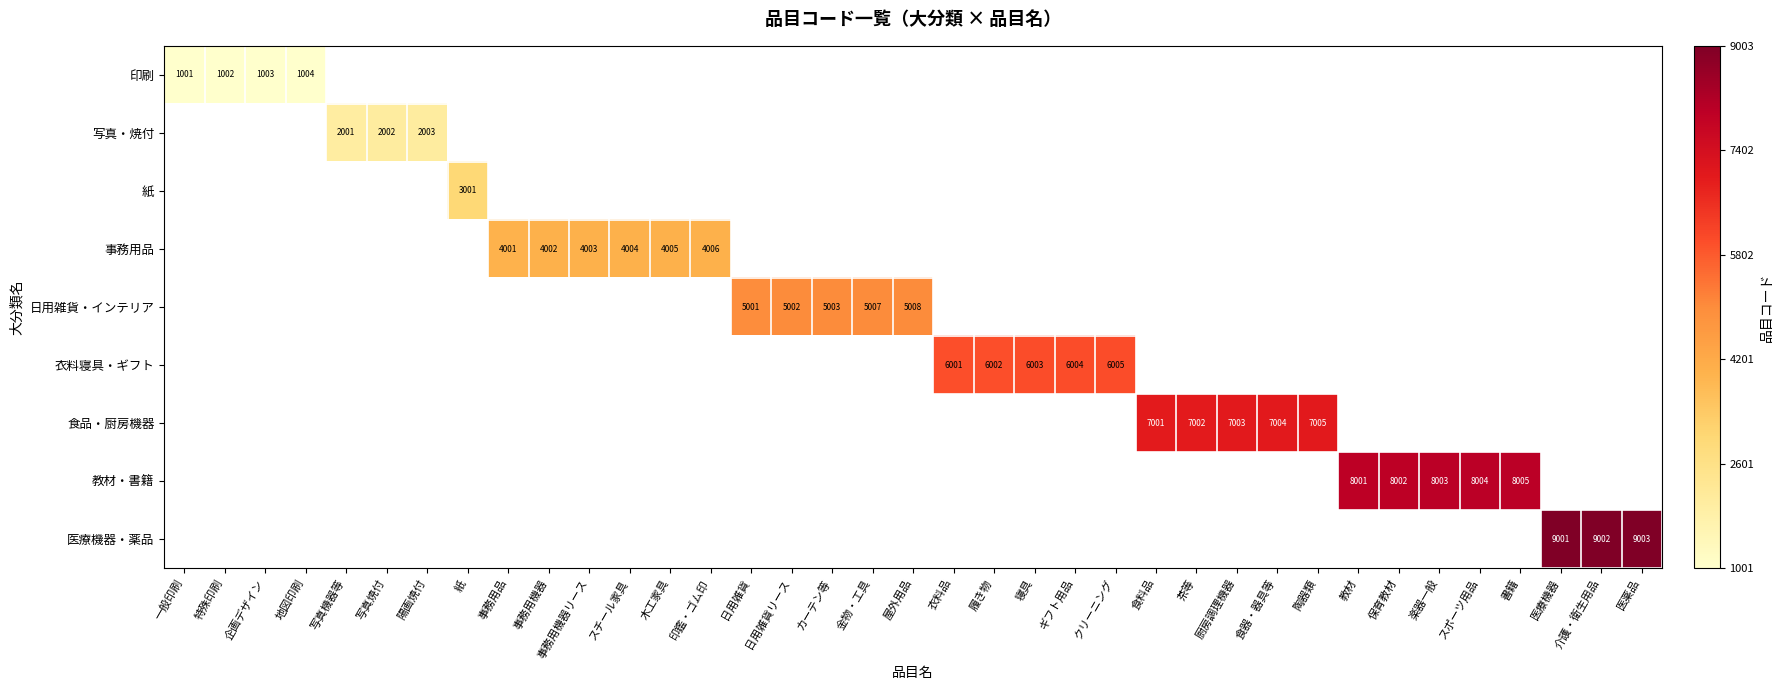

The 教材・書籍 series shows 8005 at 書籍. True or false?

True